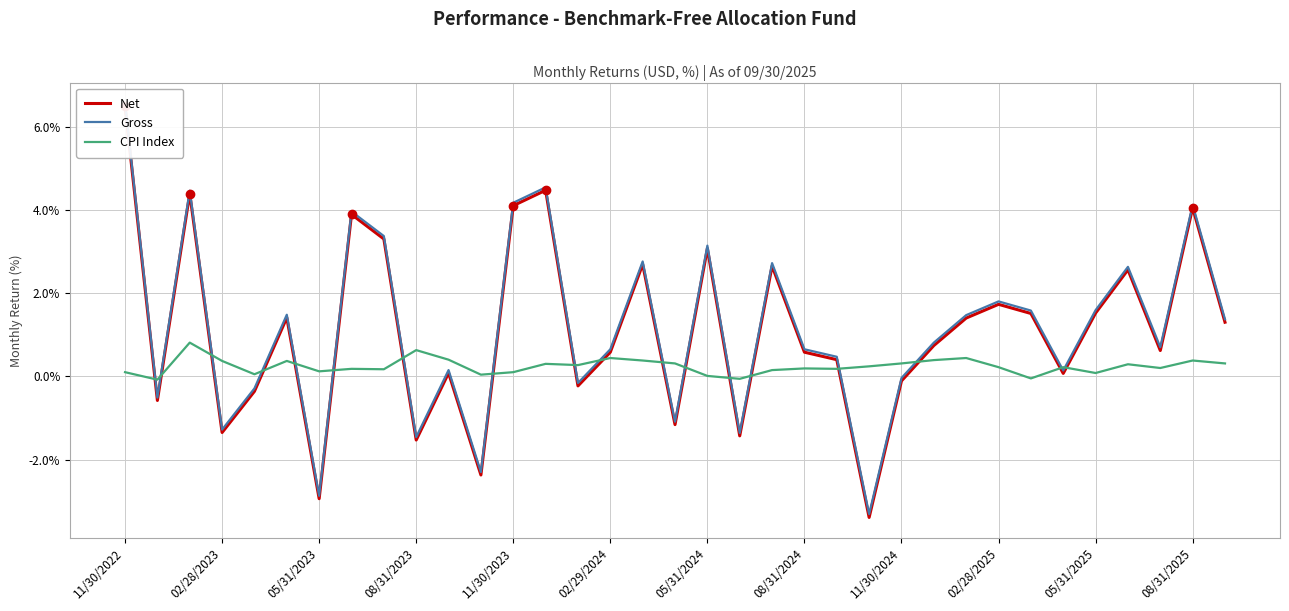

True or false: CPI Index has a value of 0.6 at 08/31/2023.

True